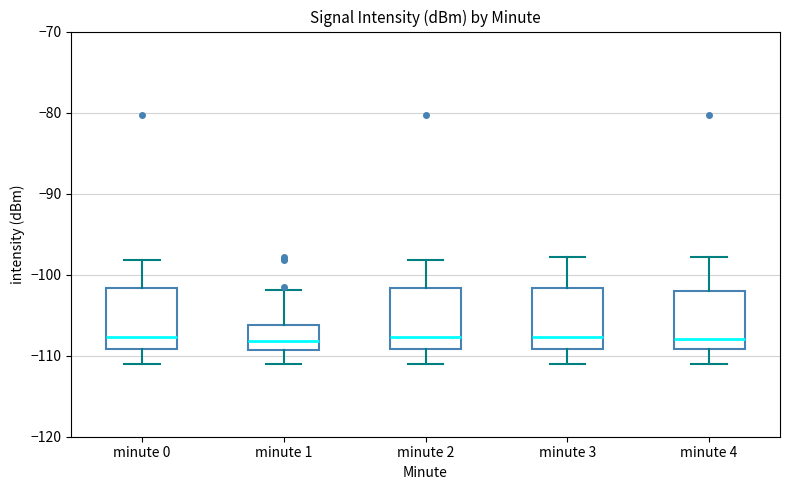

Where does the upper whisker of the box for minute 3 end on the y-axis? The values are not printed on the chart, so give them approximately, as read against the axis.

-98